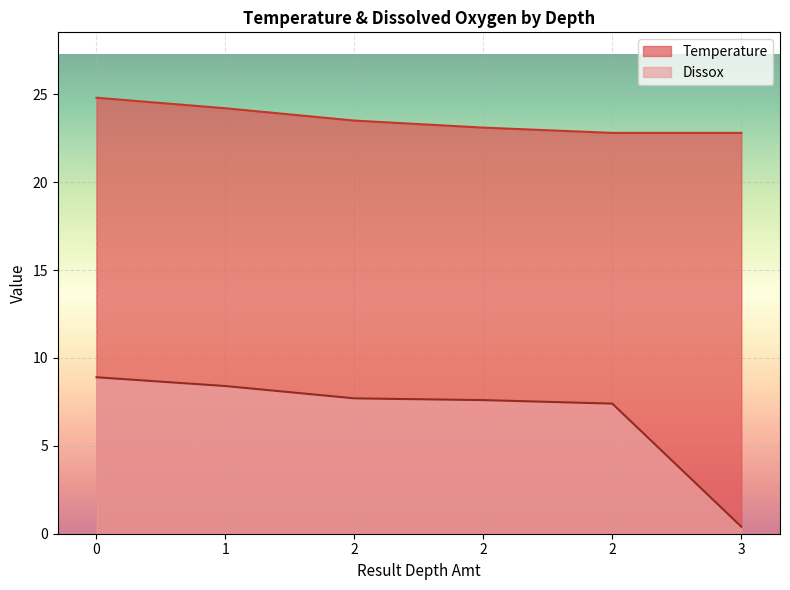

How many data points in Dissox are above 7?

5